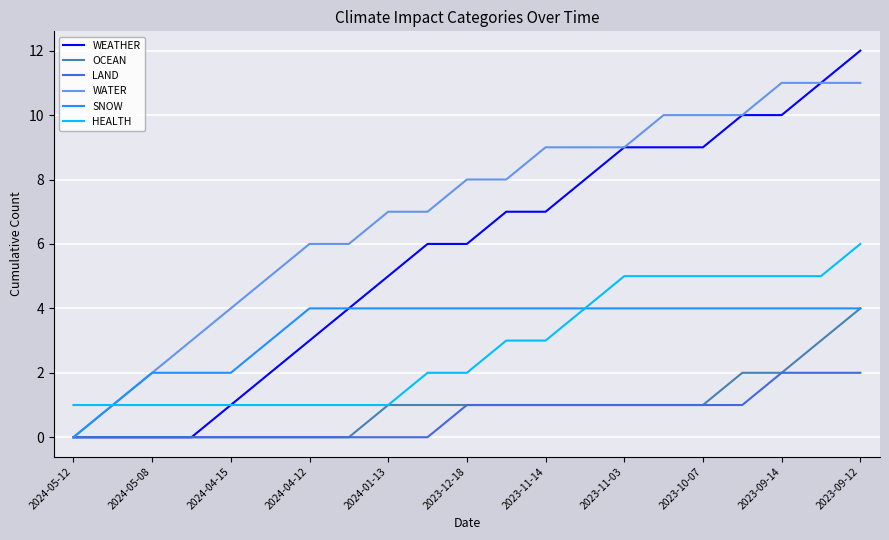

Does the chart have visible grid lines?

Yes